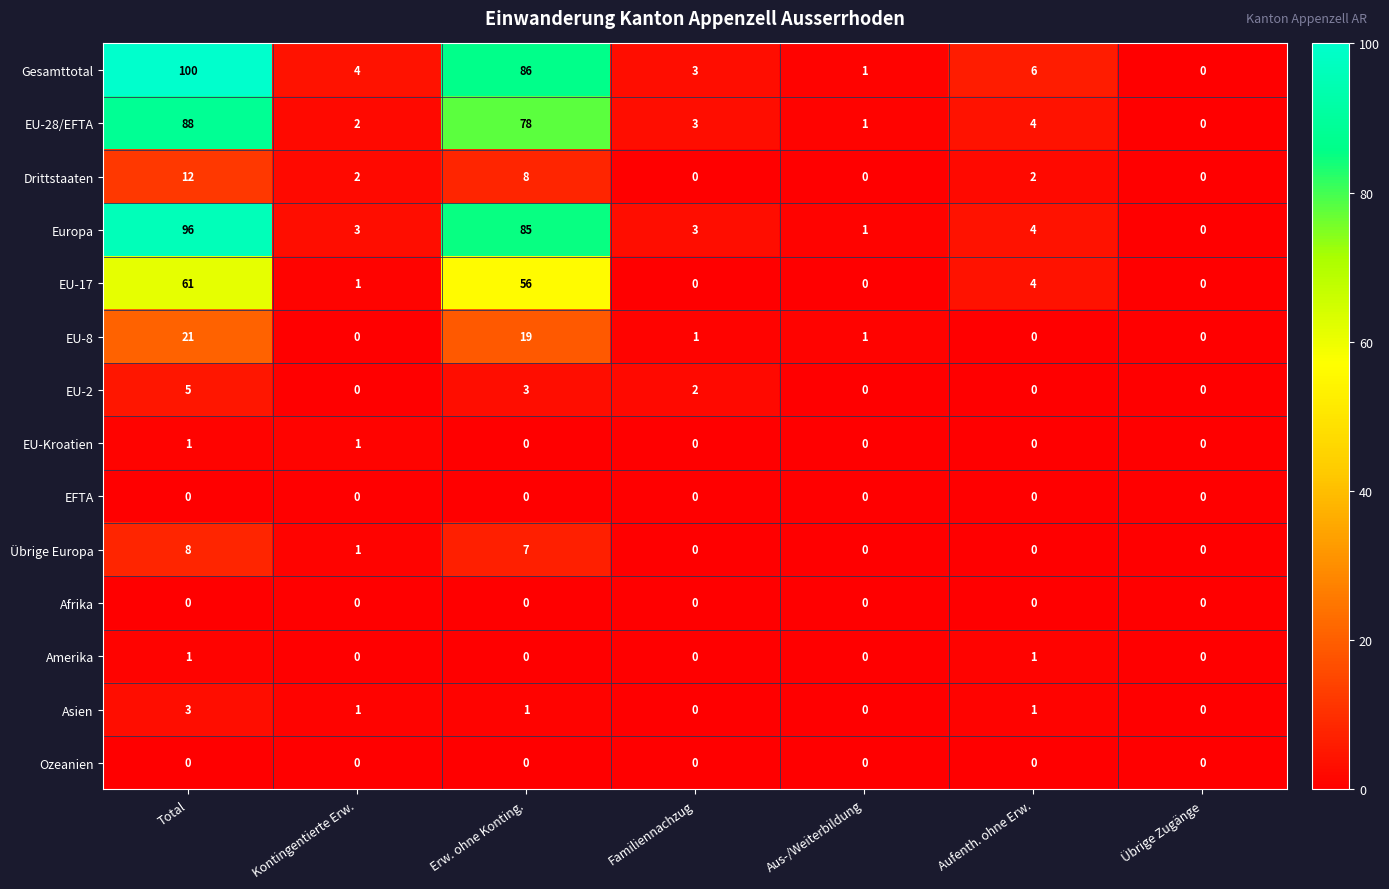

Which series has the widest spread of values?

Gesamttotal